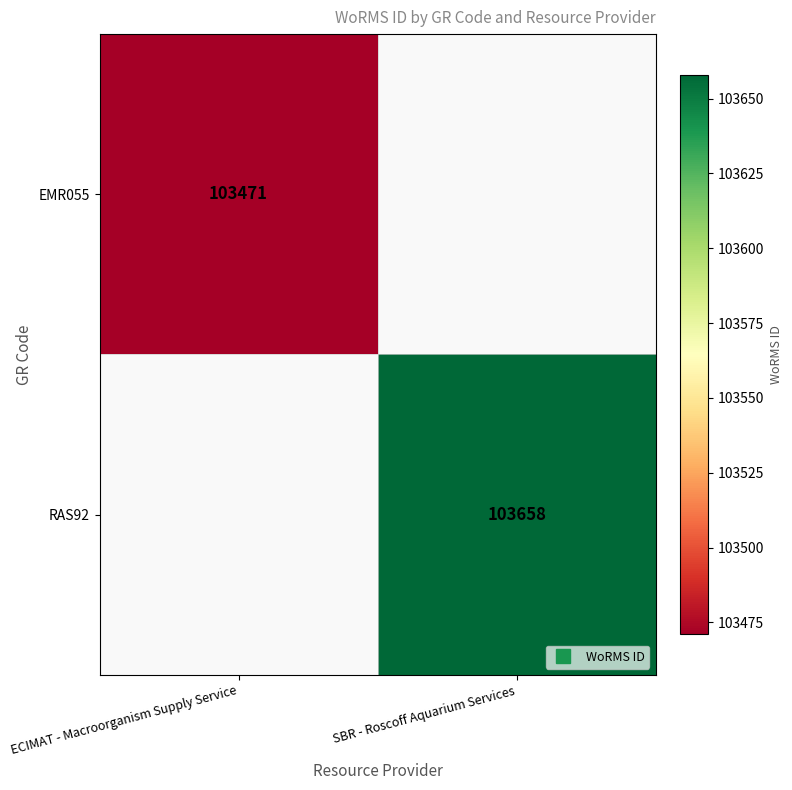

What is the highest value of the EMR055 series?

103471.0